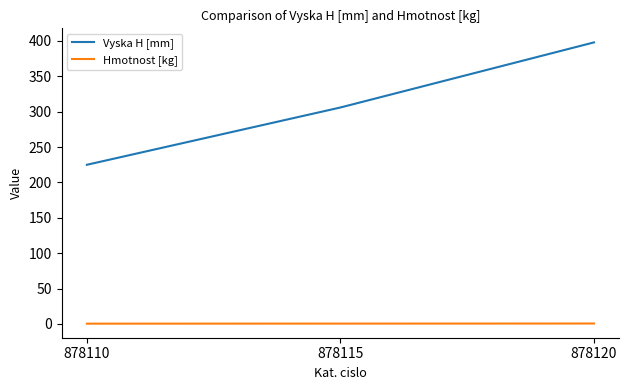

How many lines are shown in the chart?

2